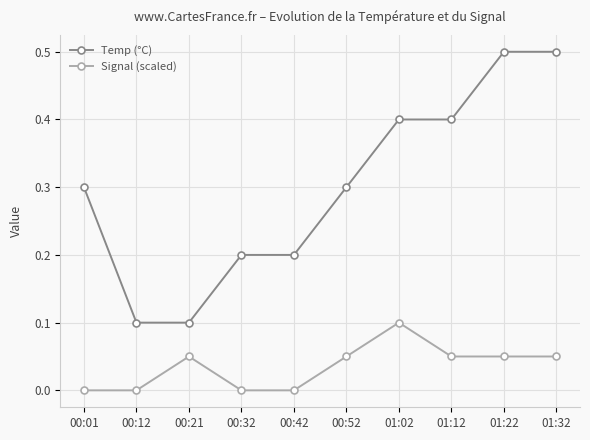

True or false: Temp (°C) has a value of 0.8 at 01:32.

False